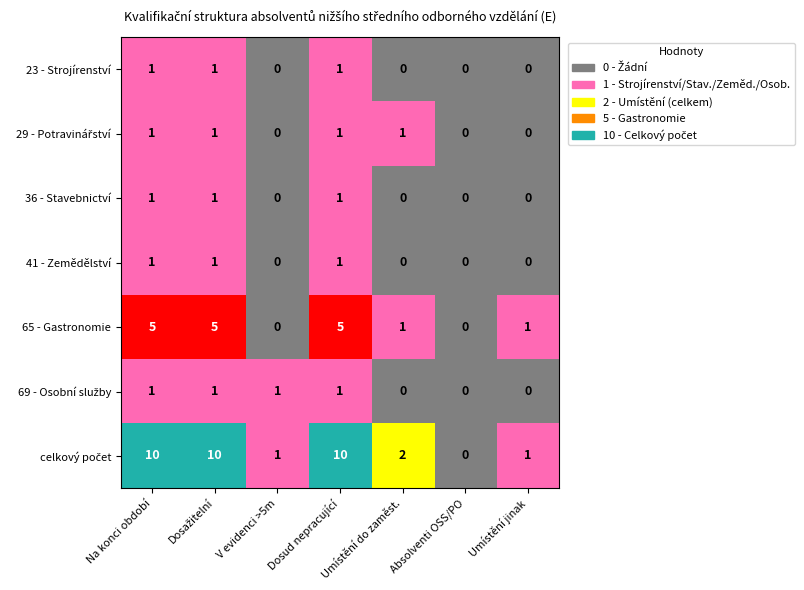

True or false: 41 - Zemědělství has a value of 0 at V evidenci >5m.

True